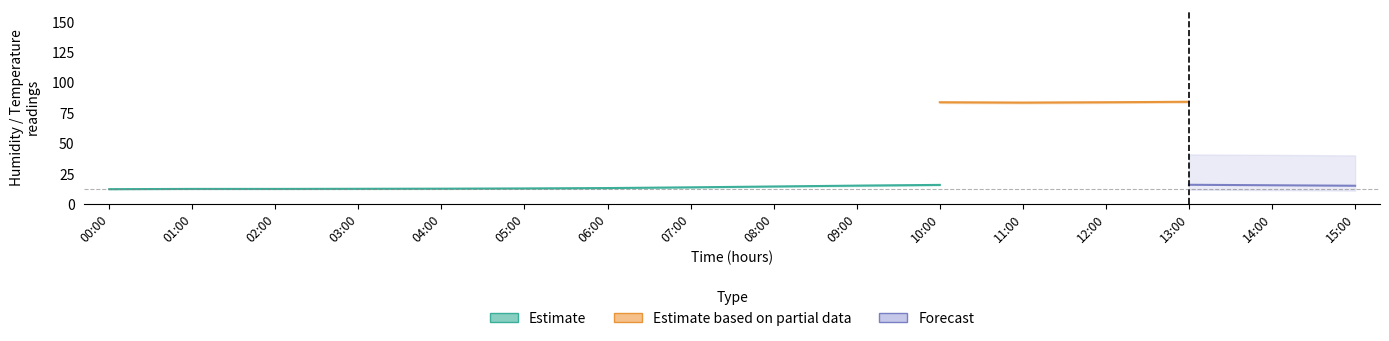

Count the number of categories in the chart.

16